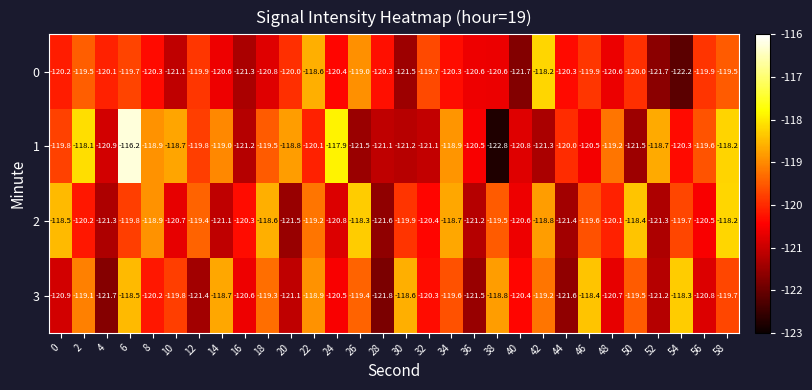

Rank the series at 12 from highest to lowest value.

2, 1, 0, 3